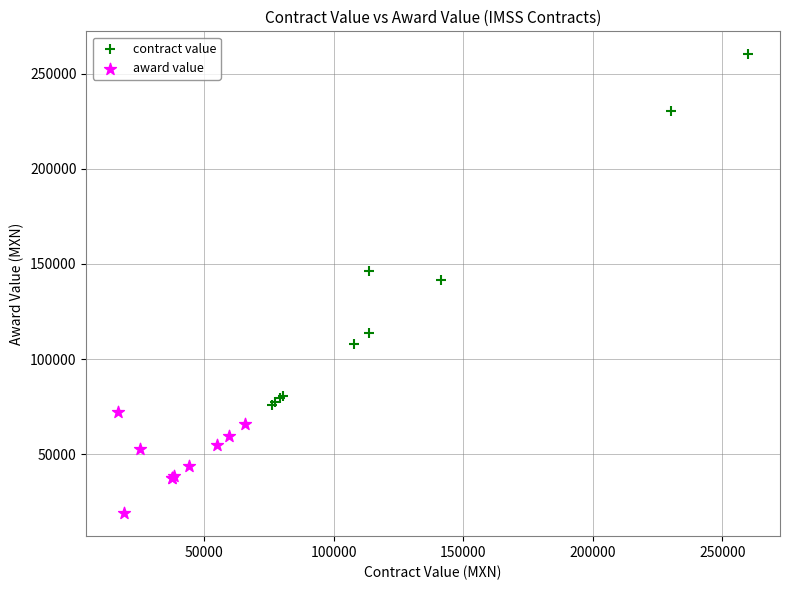

Which series has the widest spread of Y values?

contract value